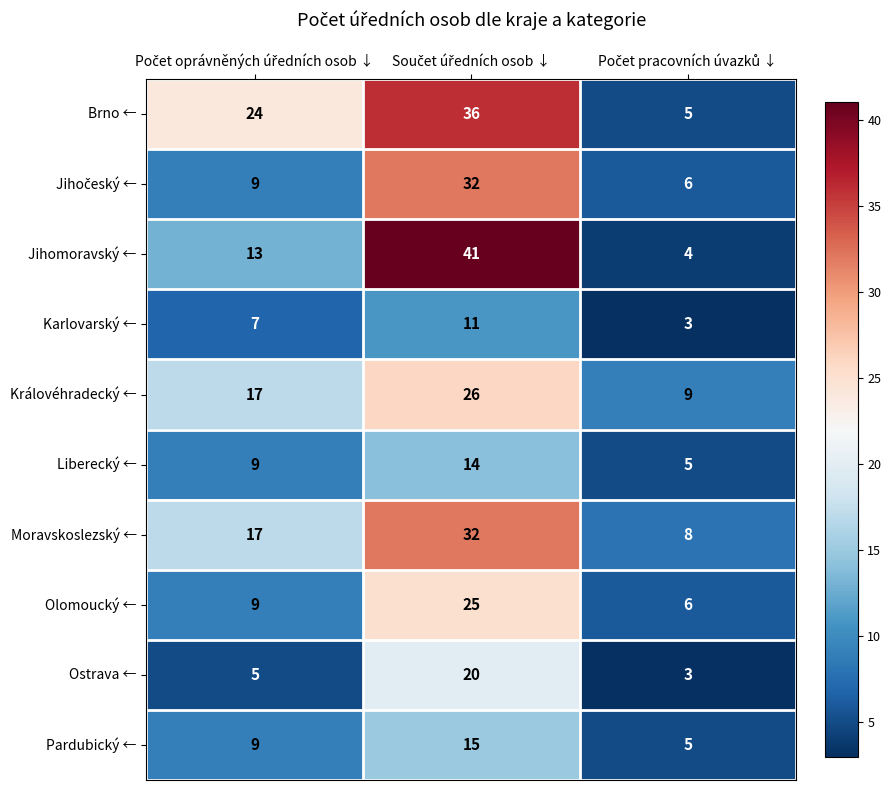

What is the minimum value shown in the chart?

3